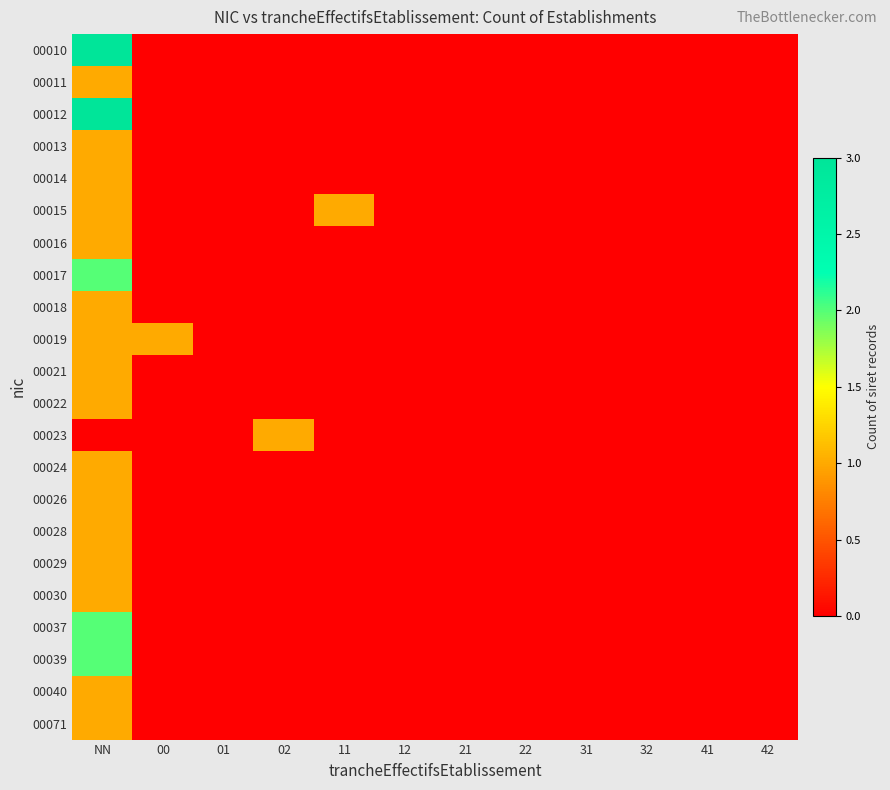

Which has a higher value, 12 or 02?

12